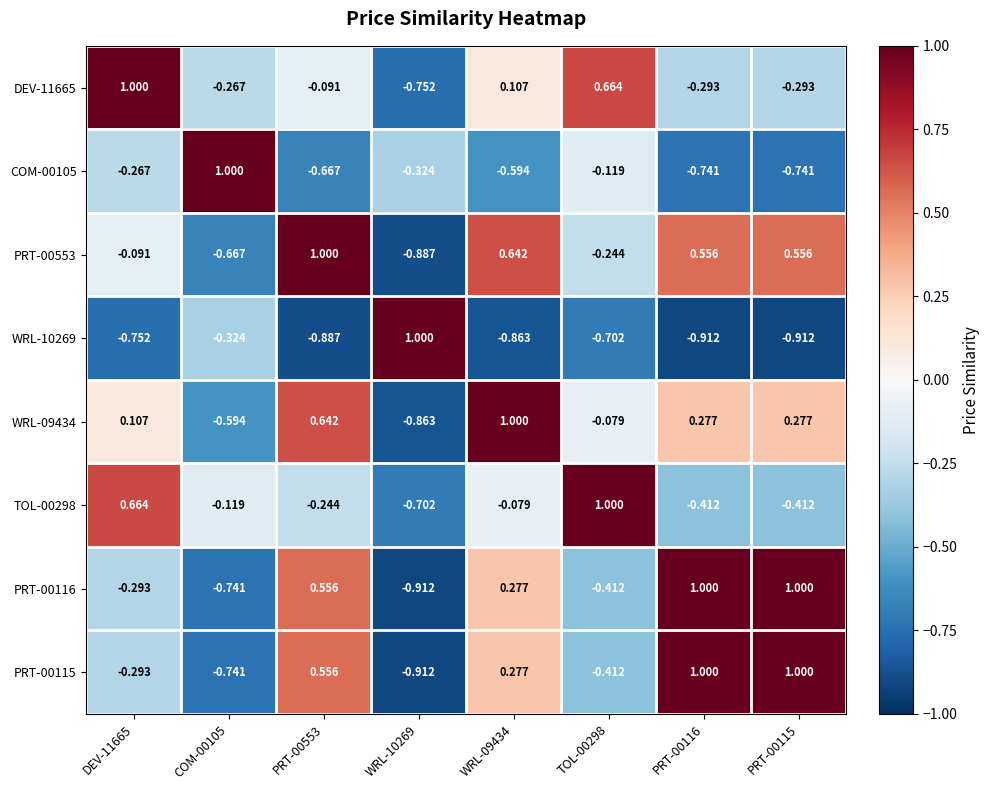

How many values in COM-00105 are below zero?

7